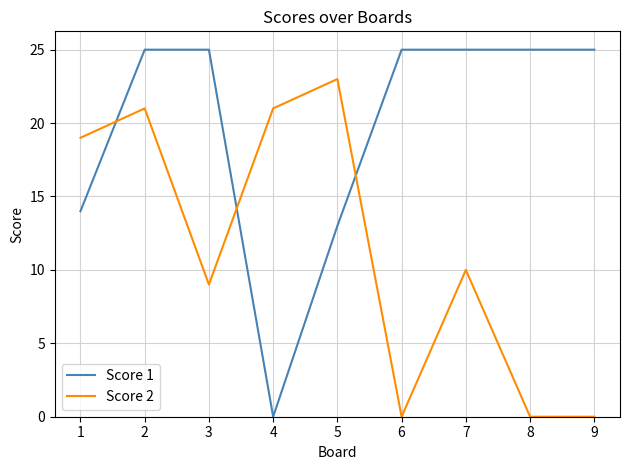

True or false: Score 1 and Score 2 cross at least once.

True